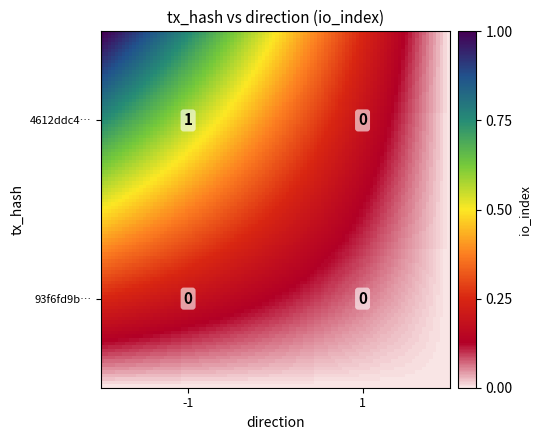

Is the value of 4612ddc46774fb4bad9d36f5f480cd92f65e29f at 1 greater than the value of 93f6fd9b14f5409ca0d9ae227feda8a3be50306 at -1?

No